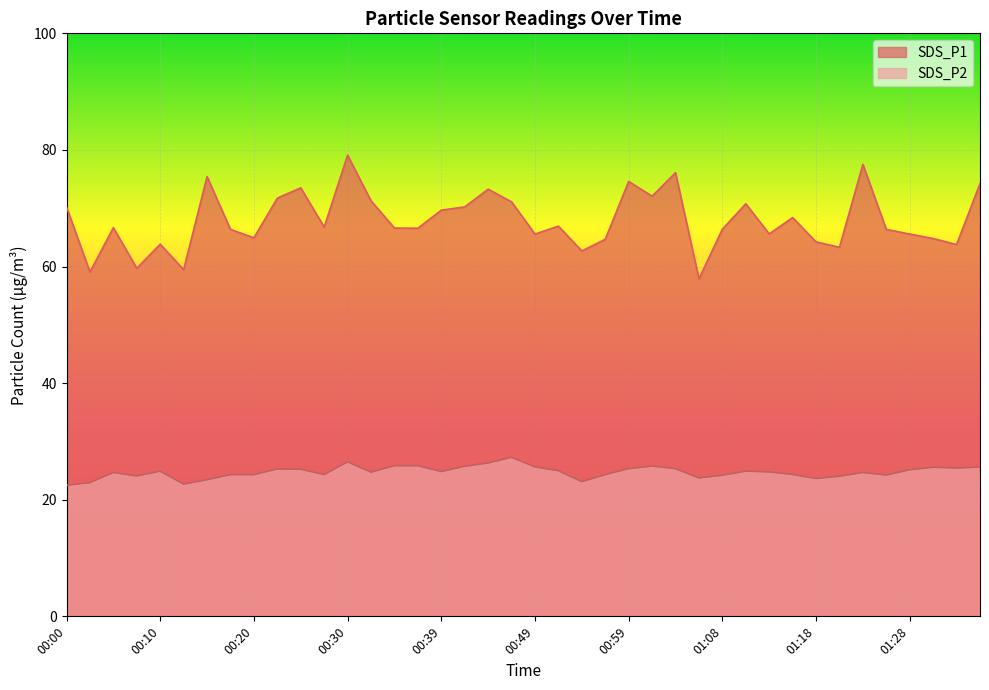

List the labels in order of SDS_P1 value, smallest first.

01:06, 00:03, 00:13, 00:08, 00:54, 01:21, 01:33, 00:10, 01:18, 00:56, 01:30, 00:20, 00:49, 01:28, 01:13, 00:17, 01:25, 01:08, 00:37, 00:34, 00:05, 00:27, 00:51, 01:16, 00:39, 00:00, 00:42, 01:11, 00:47, 00:32, 00:22, 01:01, 00:44, 00:25, 01:35, 00:59, 00:15, 01:04, 01:23, 00:30